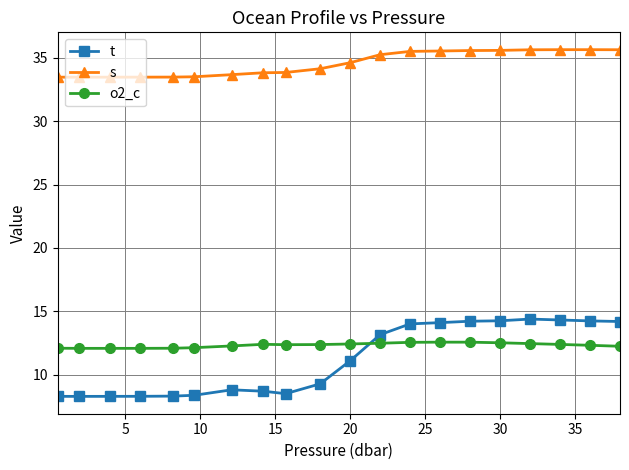

True or false: t and s cross at least once.

False